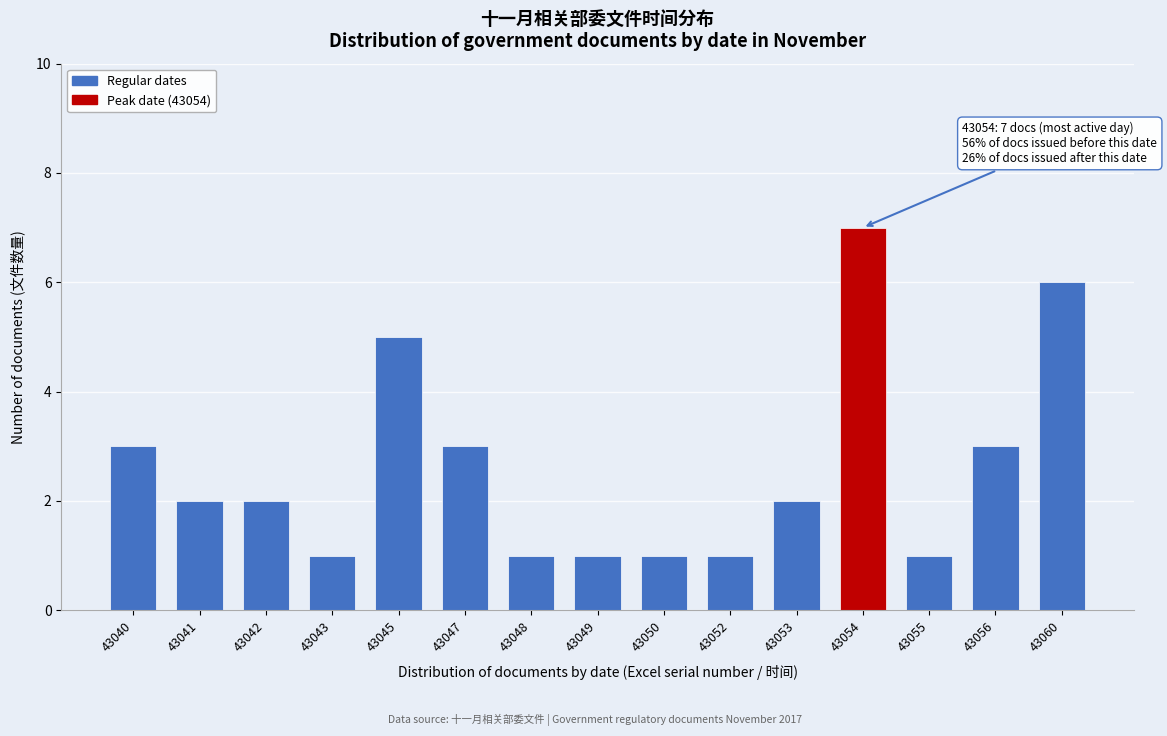

Reading left to right, extract all data points from this chart.

3	2	2	1	5	3	1	1	1	1	2	7	1	3	6